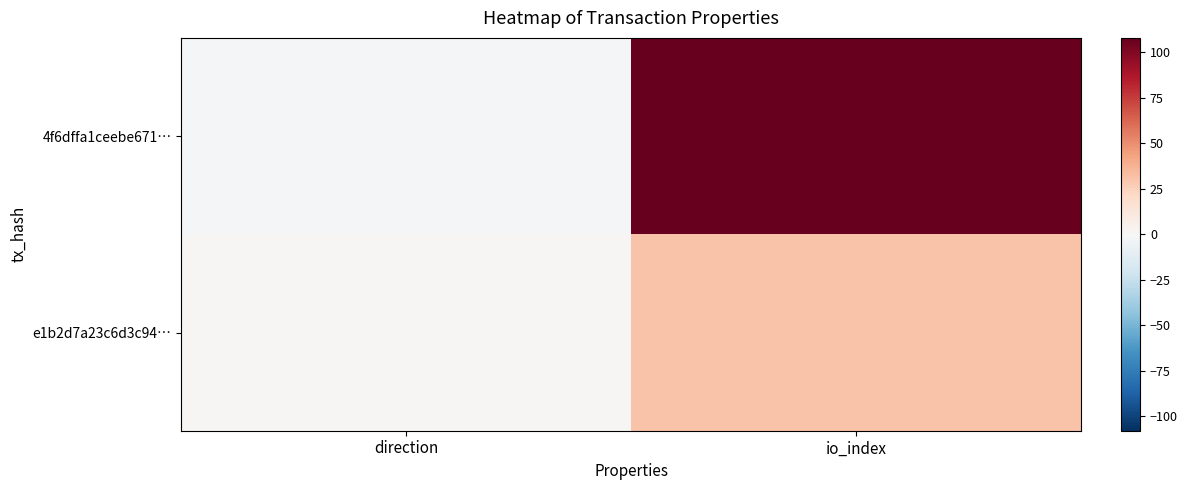

Which category has the lowest value across all series?

direction